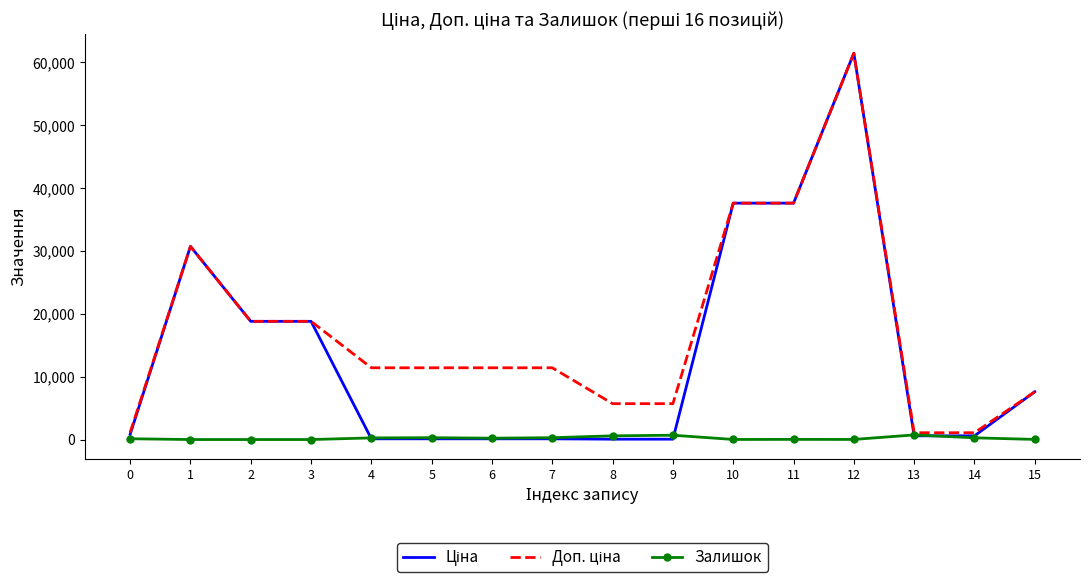

At which category is the sum across all series the highest?

12